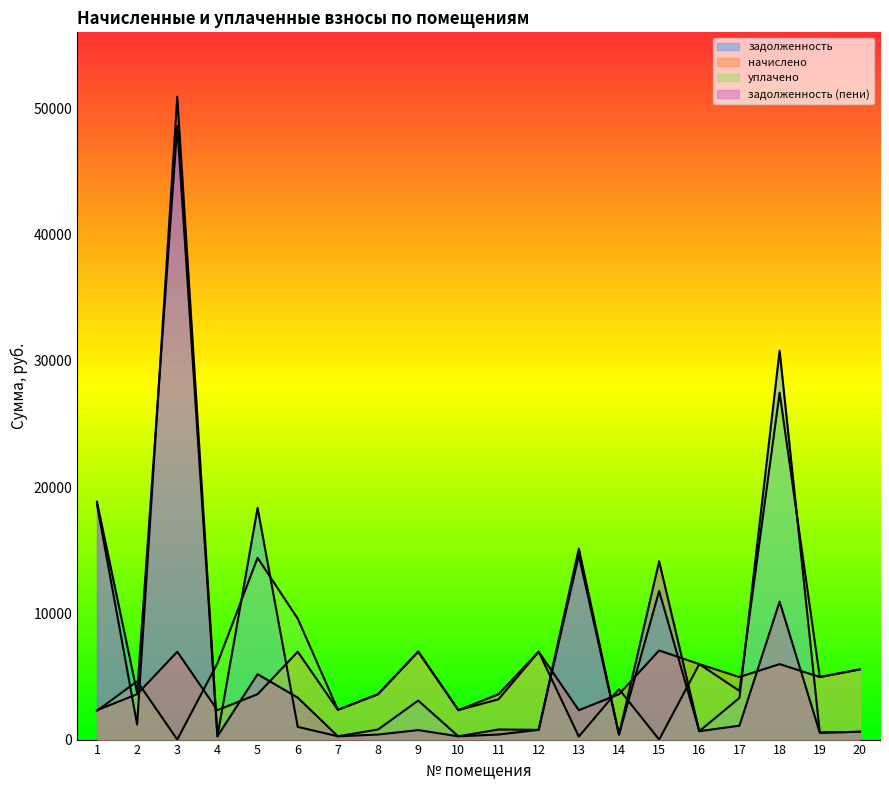

What is the sum of the задолженность (пени) values at 5 and 11?

5973.6